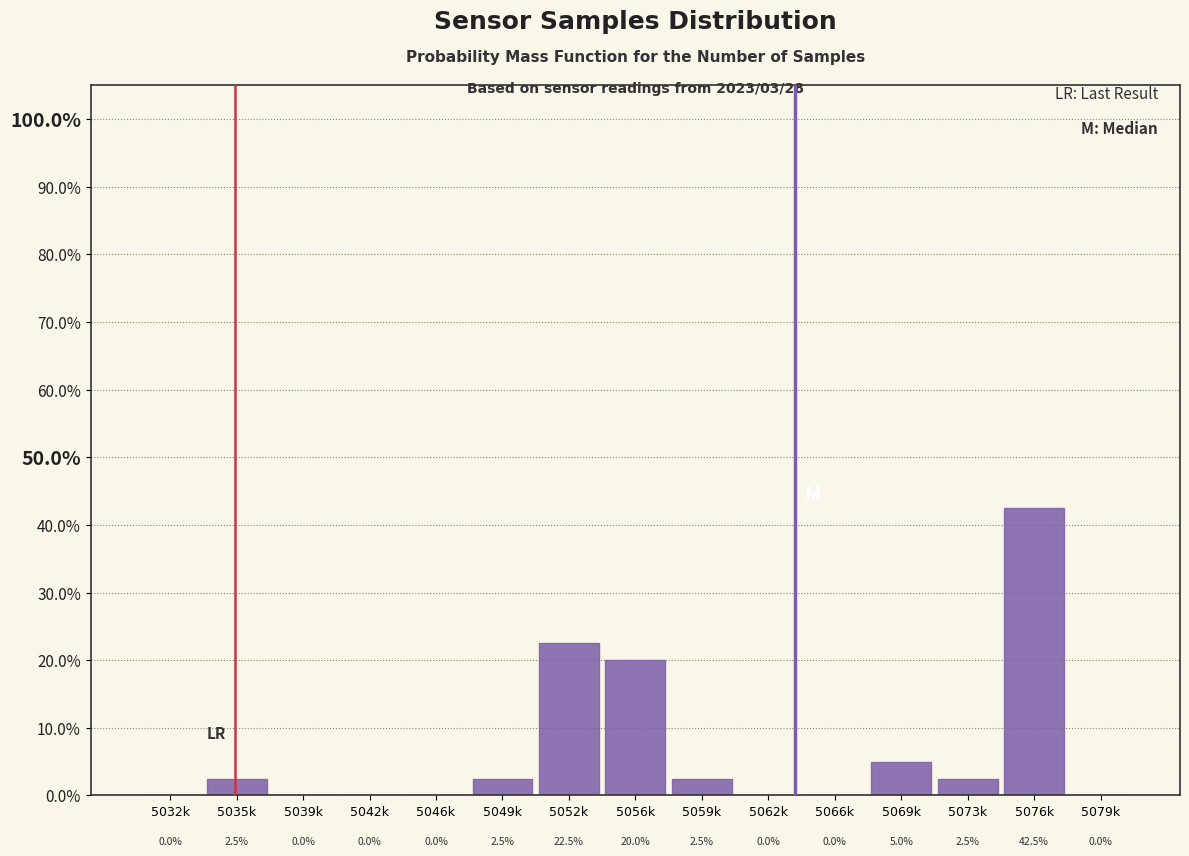

Reading left to right, what are all the values shown in this chart?

5032k=0.0	5035k=2.5	5039k=0.0	5042k=0.0	5046k=0.0	5049k=2.5	5052k=22.5	5056k=20.0	5059k=2.5	5062k=0.0	5066k=0.0	5069k=5.0	5073k=2.5	5076k=42.5	5079k=0.0